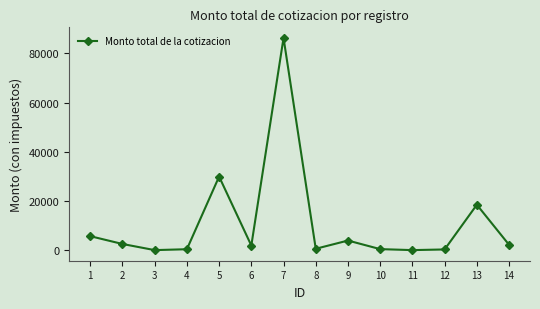

At which category does the data reach its first local peak?

5